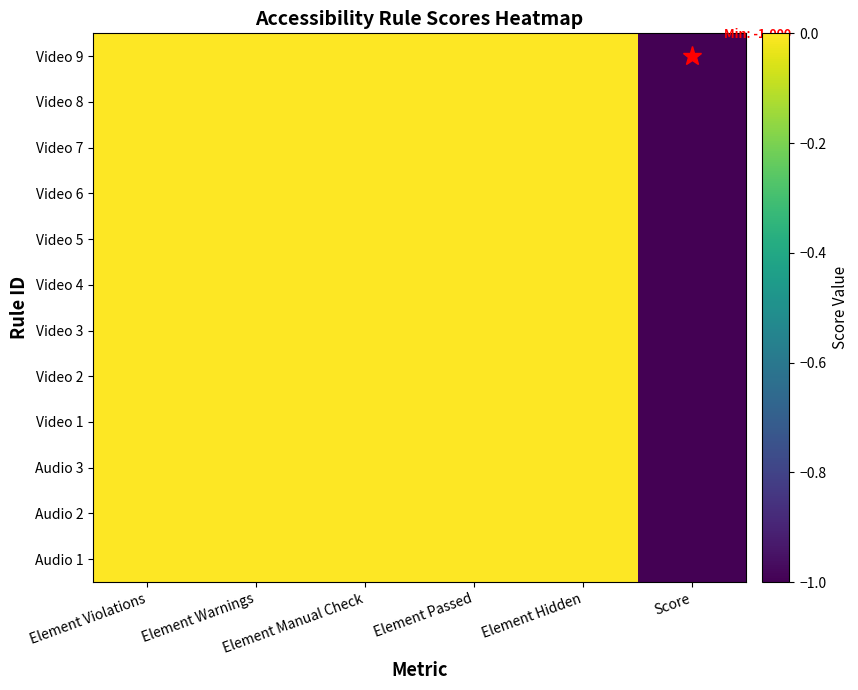

At Element Hidden, list the series in order from smallest to largest.

Video 9, Video 8, Video 7, Video 6, Video 5, Video 4, Video 3, Video 2, Video 1, Audio 3, Audio 2, Audio 1